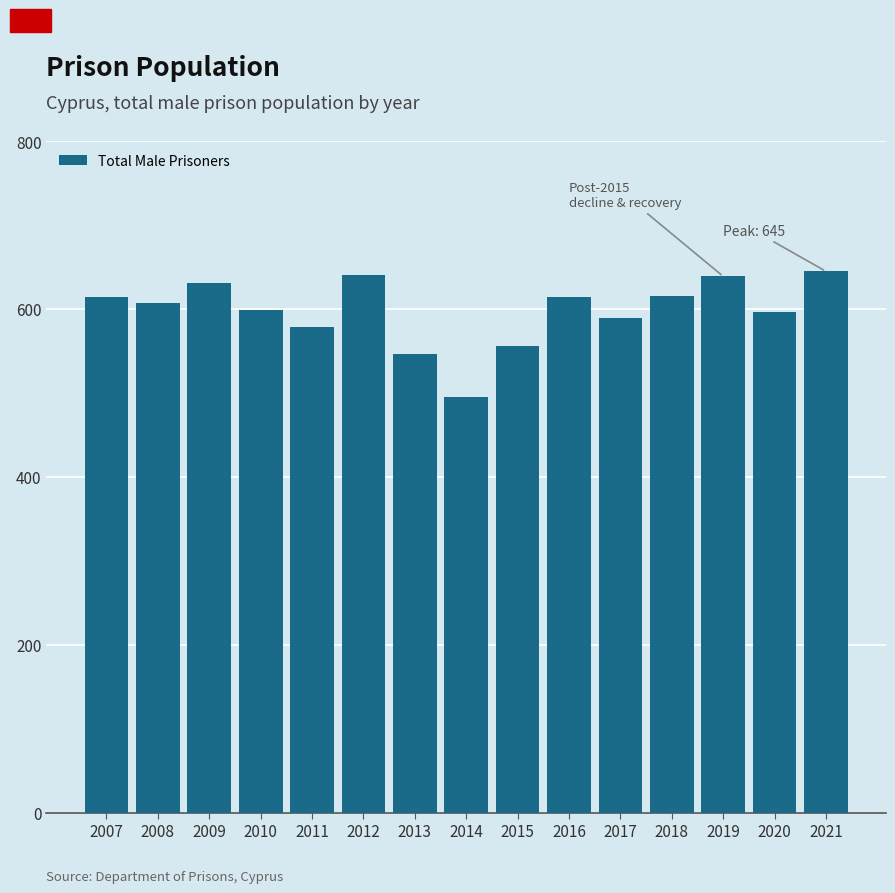

What is the minimum value shown in the chart?

495